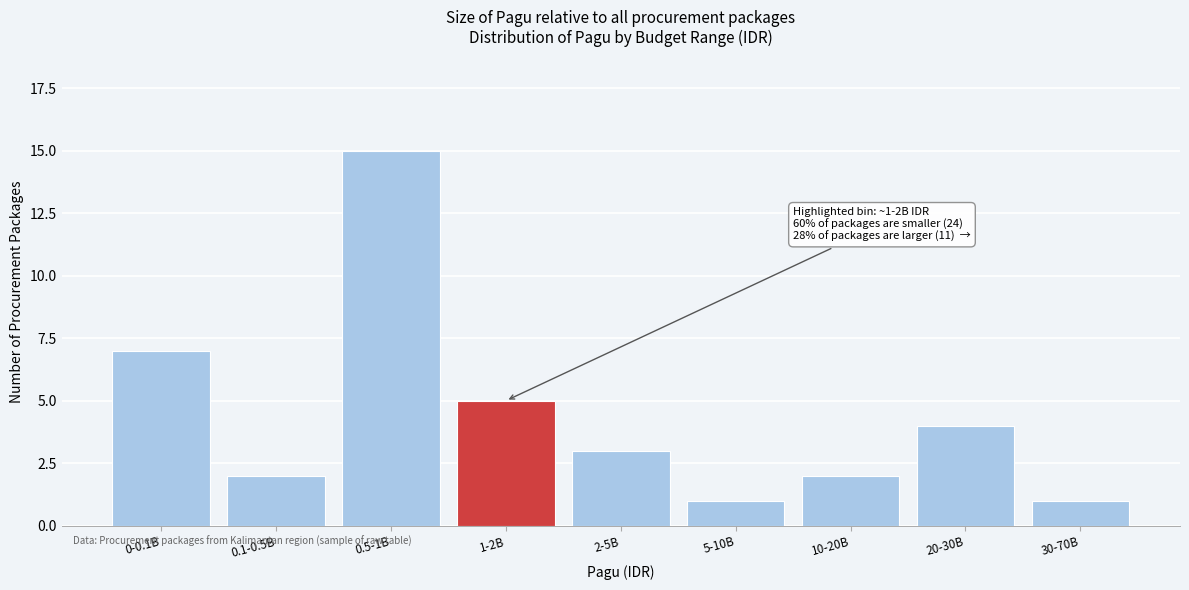

Reading left to right, what are all the values shown in this chart?

7	2	15	5	3	1	2	4	1